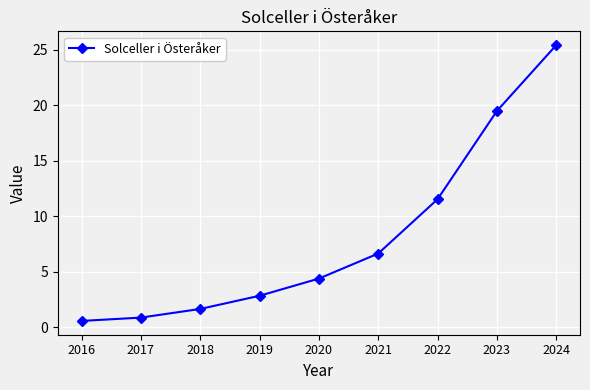

How many series are shown in this chart?

1